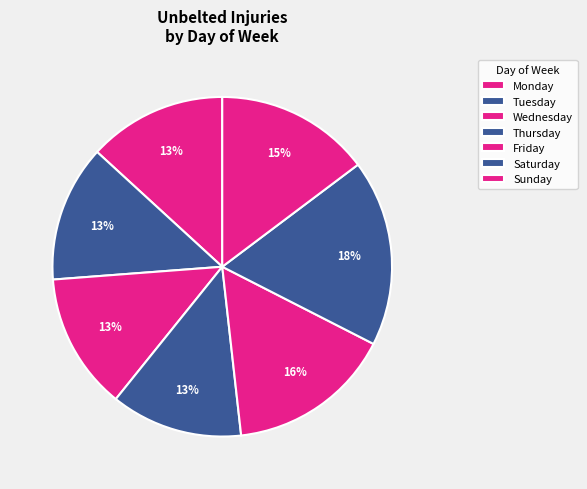

Does Saturday account for over 50% of the chart?

No